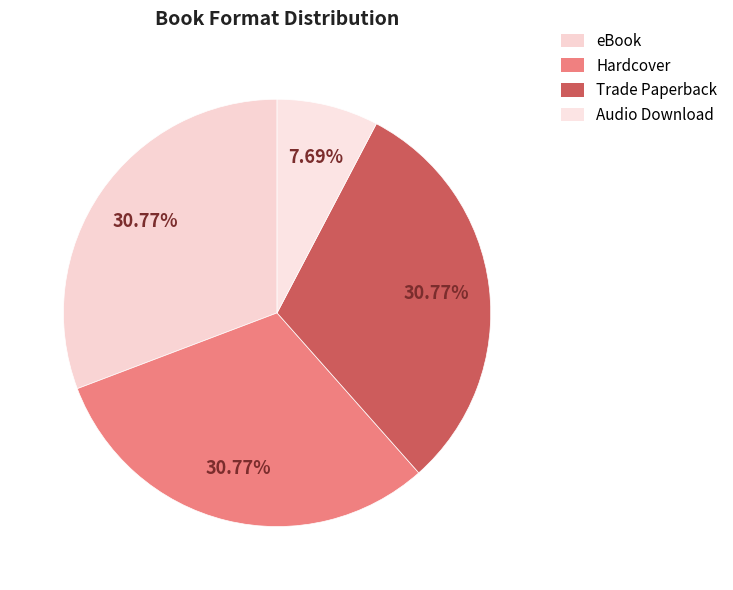

What percentage is the Hardcover slice, to the nearest percent?

31%